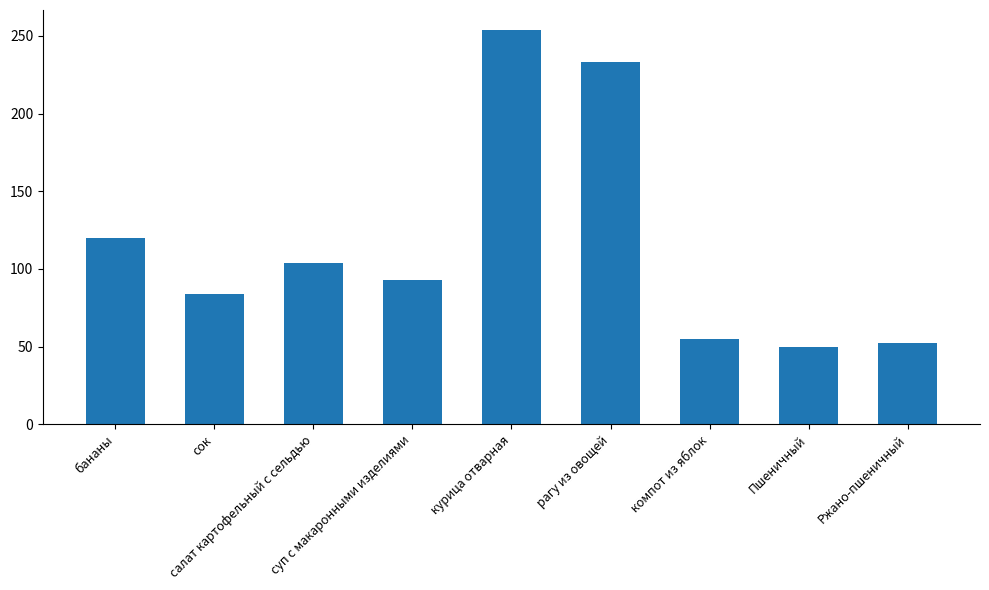

What is the value of the 4th bar from the left?

93